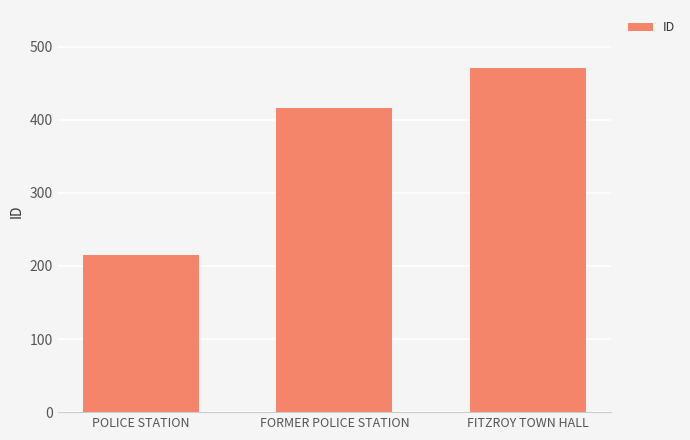

True or false: the data shows 215 at POLICE STATION.

True